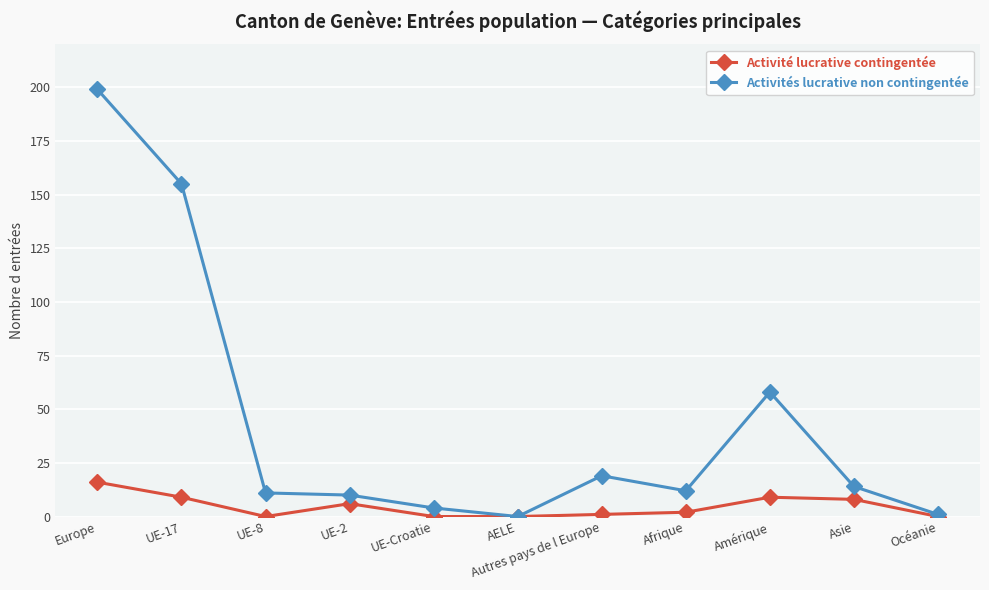

The Activités lucrative non contingentée series shows 19 at Autres pays de l Europe. True or false?

True